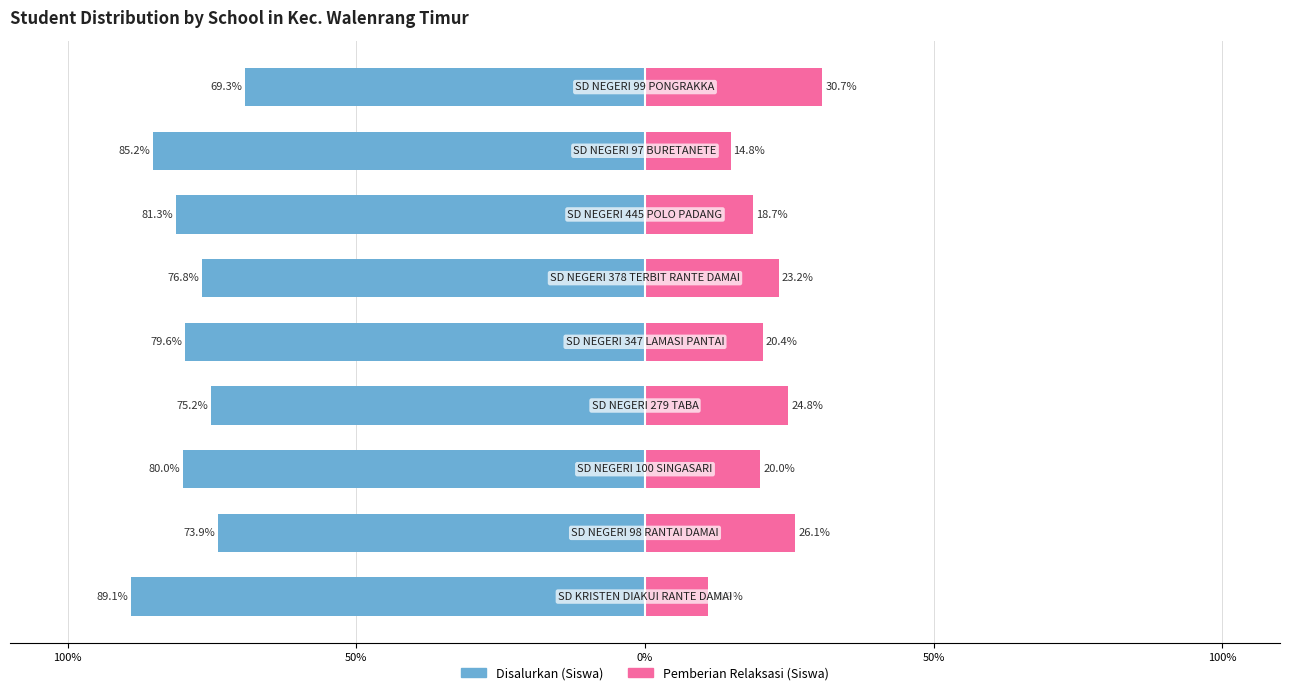

Reading left to right, transcribe all the data shown in this chart.

Disalurkan (Siswa): -89.1	-73.9	-80.0	-75.2	-79.6	-76.8	-81.3	-85.2	-69.3
Pemberian Relaksasi (Siswa): 10.9	26.1	20.0	24.8	20.4	23.2	18.7	14.8	30.7